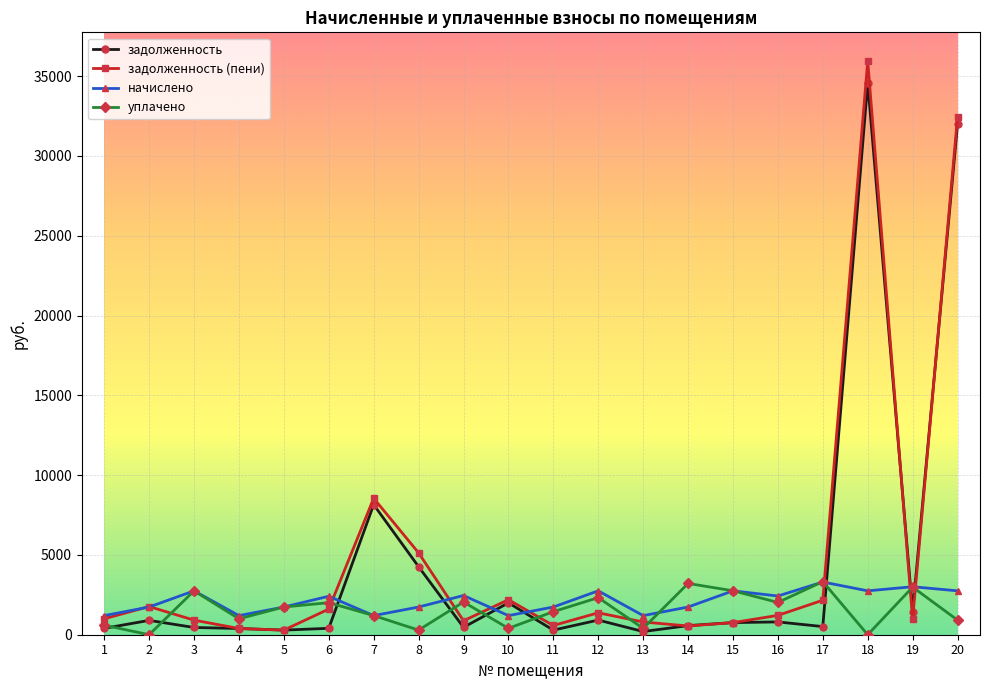

What is the value of the задолженность point at the 20th from the left?

31991.1